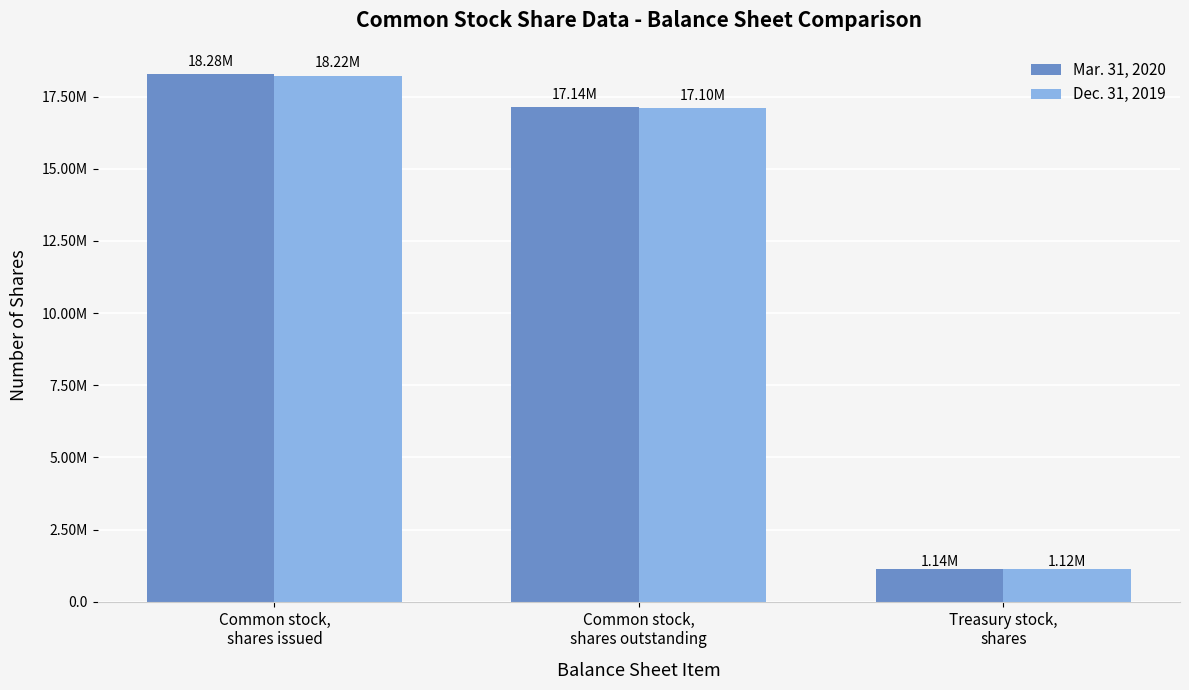

What are all the series names shown in the legend?

Mar. 31, 2020, Dec. 31, 2019